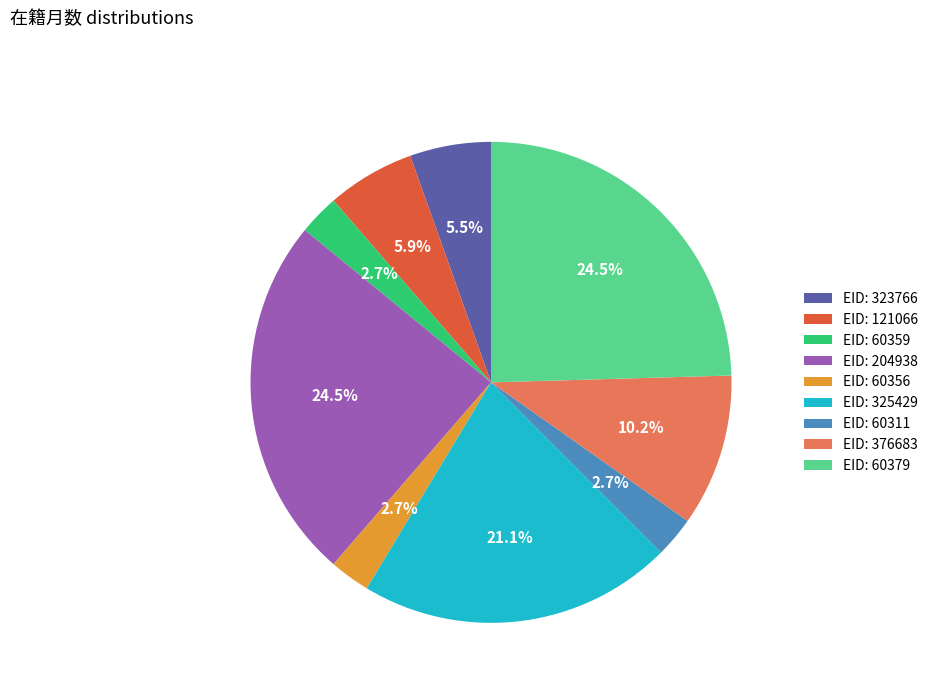

Combined, do EID: 60311 and EID: 60359 account for over 50%?

No